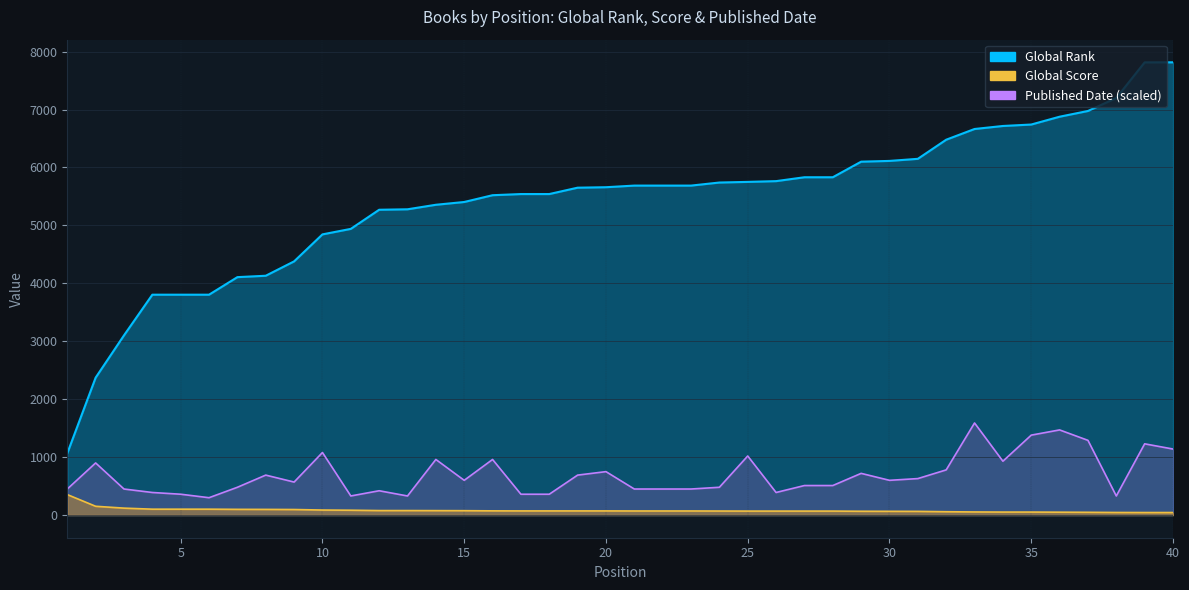

Read the Published Date value at 31, to the nearest 100.

600